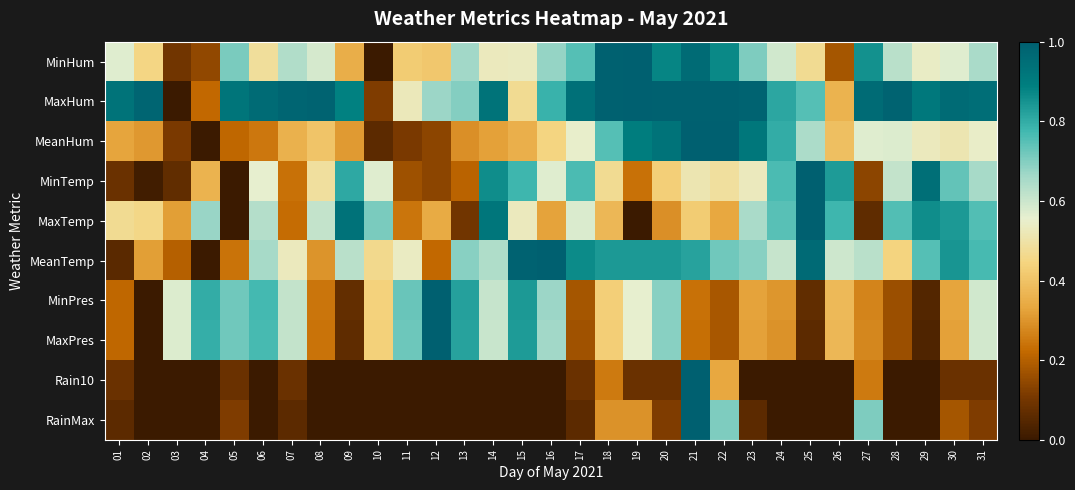

At how many categories does at least one series exceed 0?

31